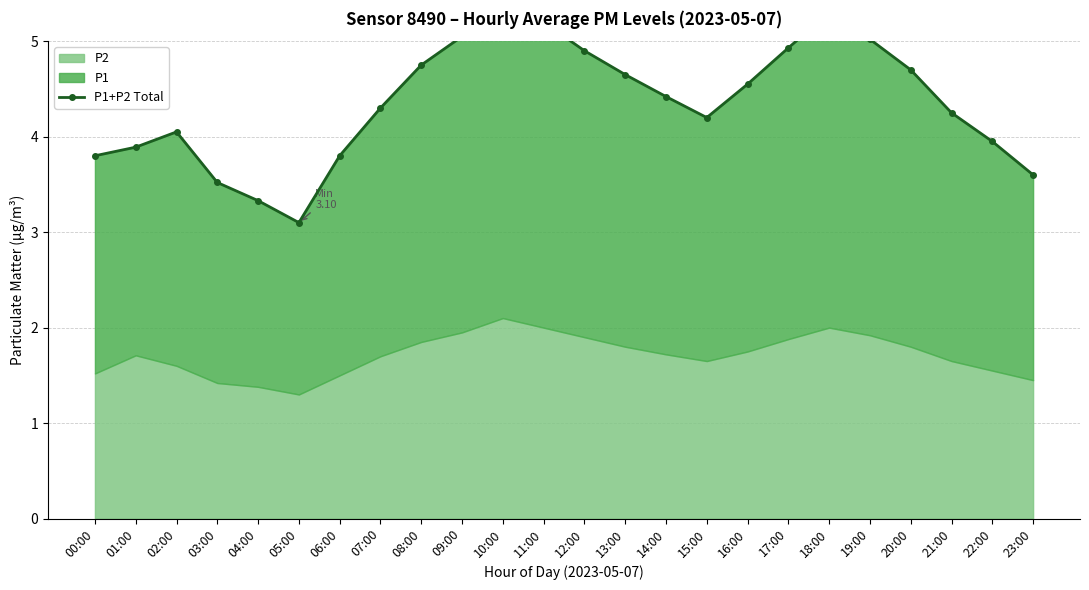

Reading left to right, what are all the values shown in this chart?

3.8	3.9	4.1	3.5	3.3	3.1	3.8	4.3	4.8	5.0	5.5	5.2	4.9	4.7	4.4	4.2	4.5	4.9	5.3	5.0	4.7	4.2	4.0	3.6